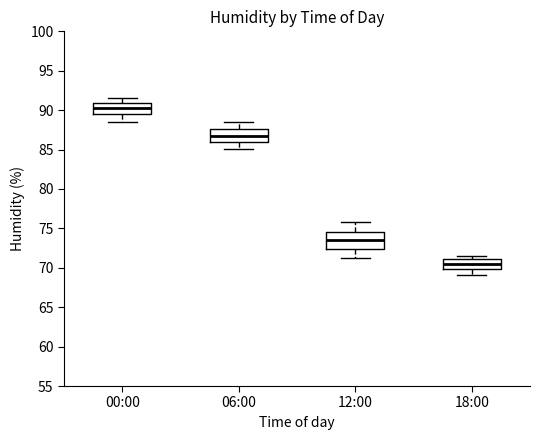

Where does the median line of the box for 00:00 sit on the y-axis? The values are not printed on the chart, so give them approximately, as read against the axis.

90.5